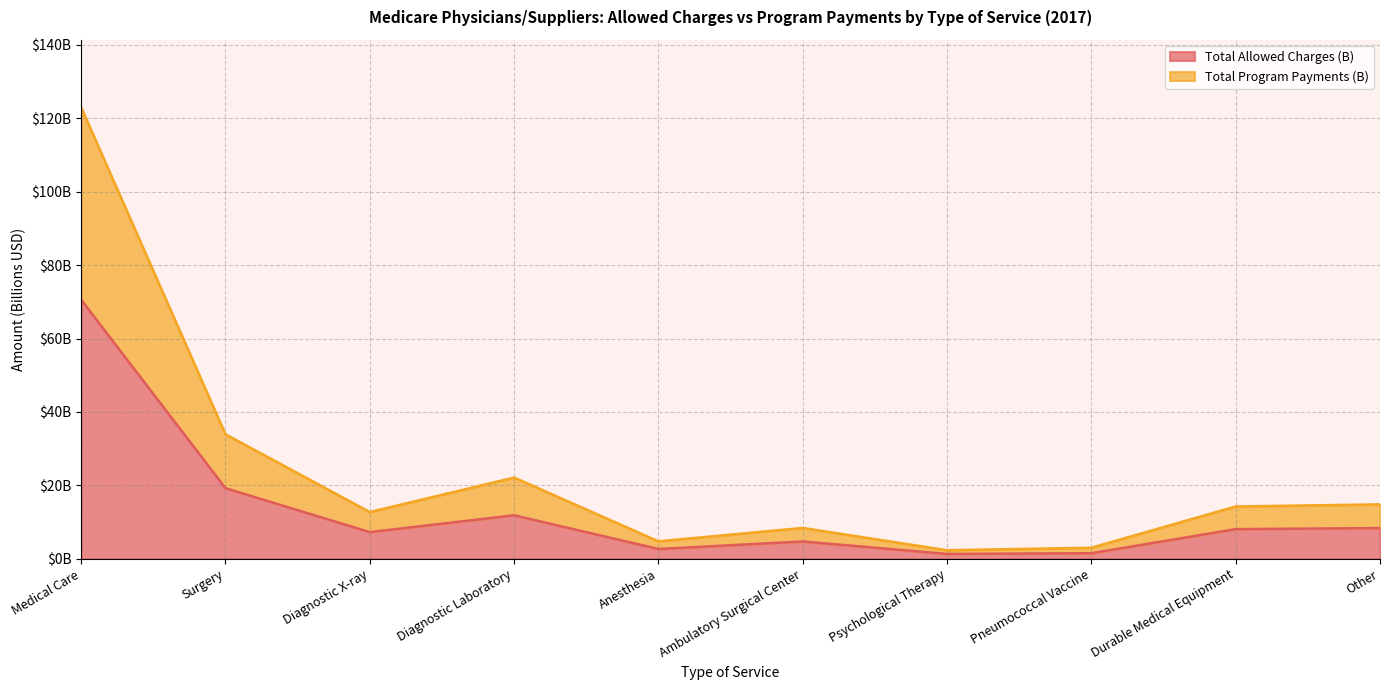

Is it true that Total Program Payments (B) equals 5.0 at Ambulatory Surgical Center?

False